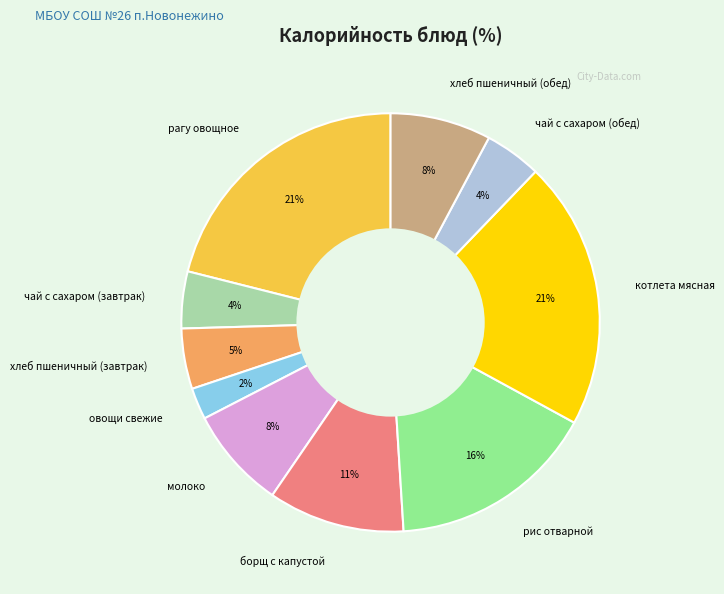

Which has a higher value, хлеб пшеничный (обед) or хлеб пшеничный (завтрак)?

хлеб пшеничный (обед)